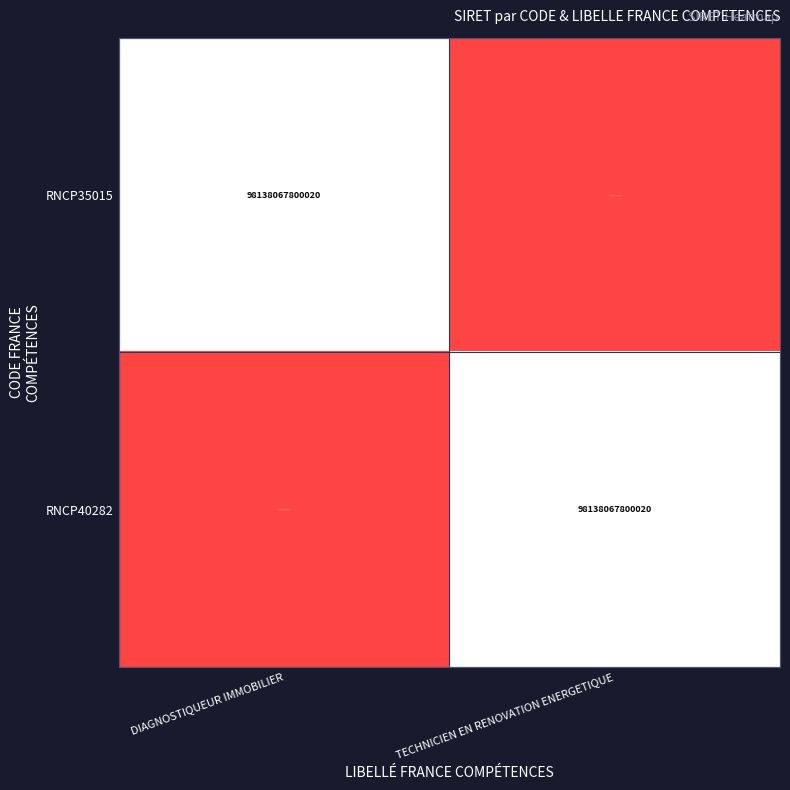

What is the total value across all series at DIAGNOSTIQUEUR IMMOBILIER?

1